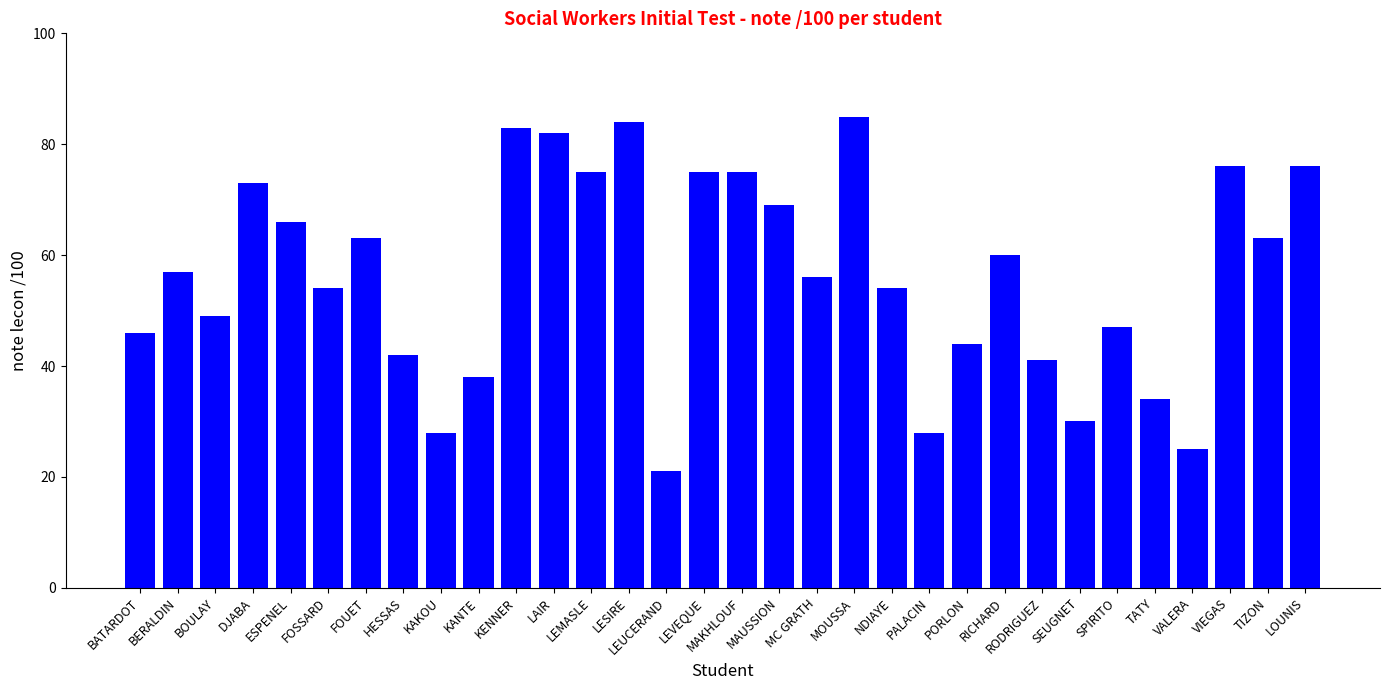

How many bars are there in total?

32